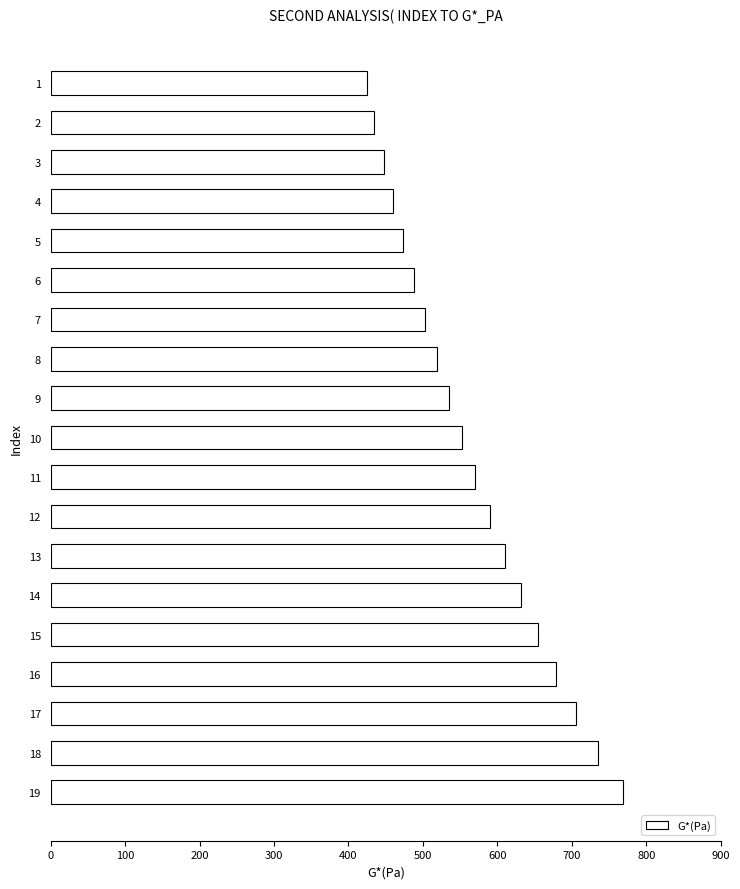

Reading bottom to top, what are all the values shown in this chart?

768.2	735.0	705.4	678.8	654.4	631.4	609.7	589.7	570.6	551.9	534.7	518.4	502.9	488.2	473.8	459.7	447.4	434.9	425.3